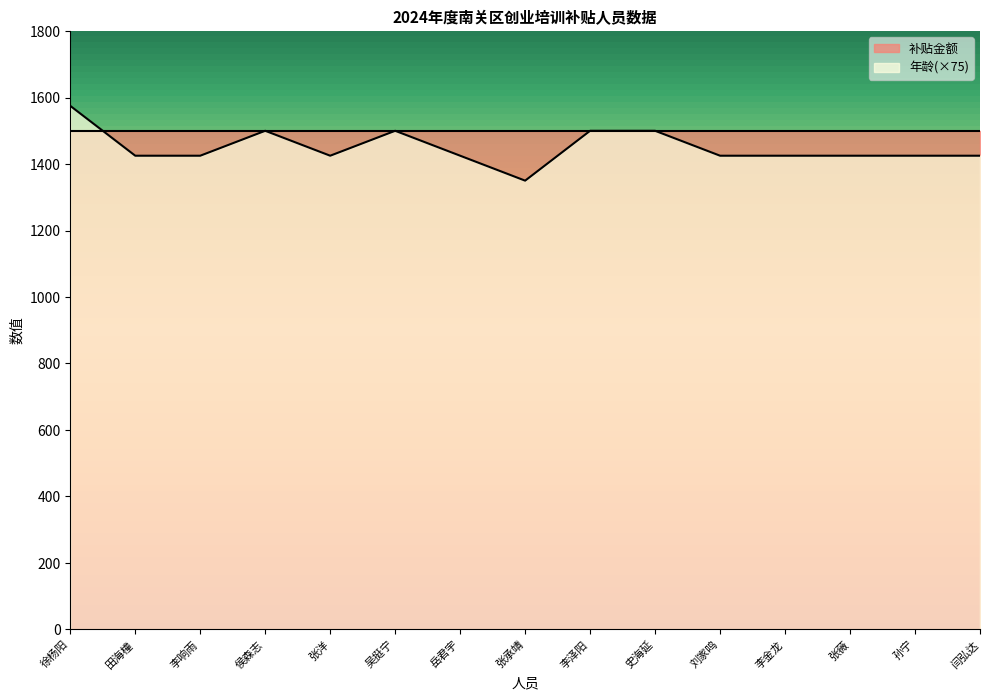

Reading left to right, transcribe all the data shown in this chart.

徐杨阳=1575	田海橦=1425	李响雨=1425	侯森志=1500	张洋=1425	吴挺宁=1500	岳君宇=1425	张承靖=1350	李泽阳=1500	史海延=1500	刘家鸣=1425	李金龙=1425	张薇=1425	孙宁=1425	闫弘达=1425